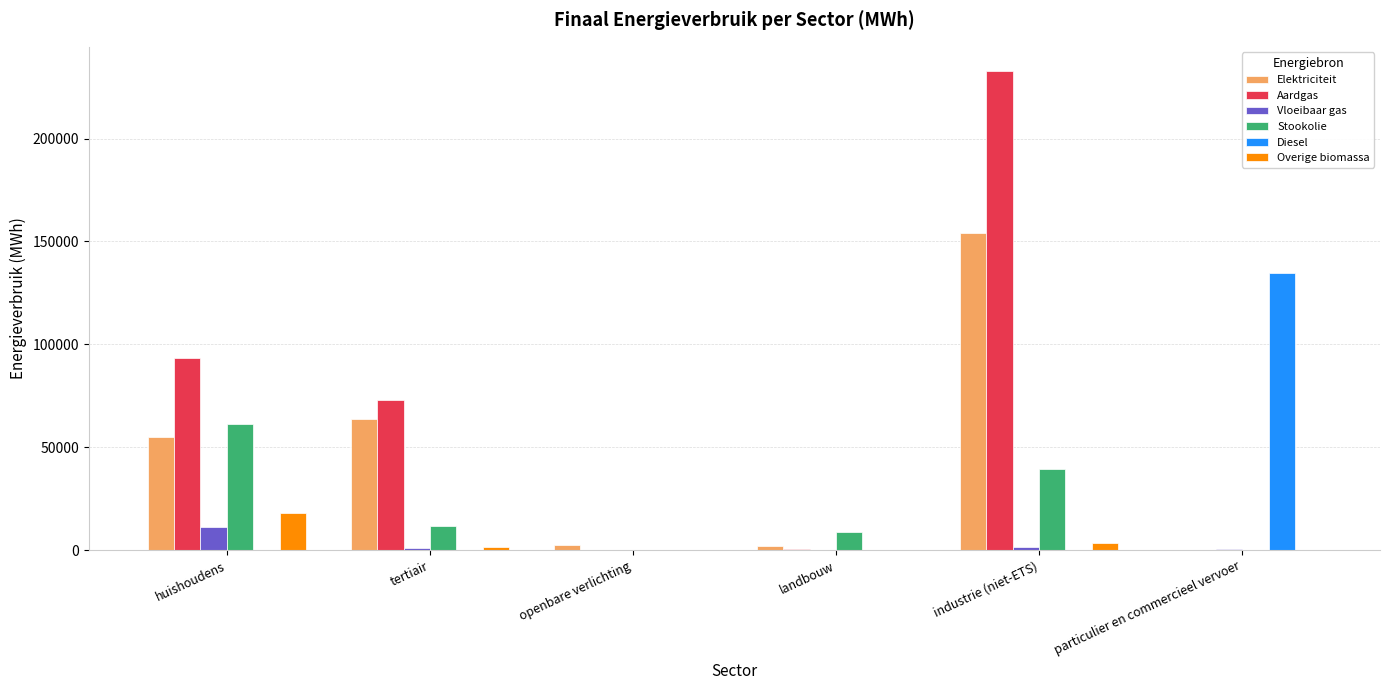

Which series has the largest total across all categories?

Aardgas